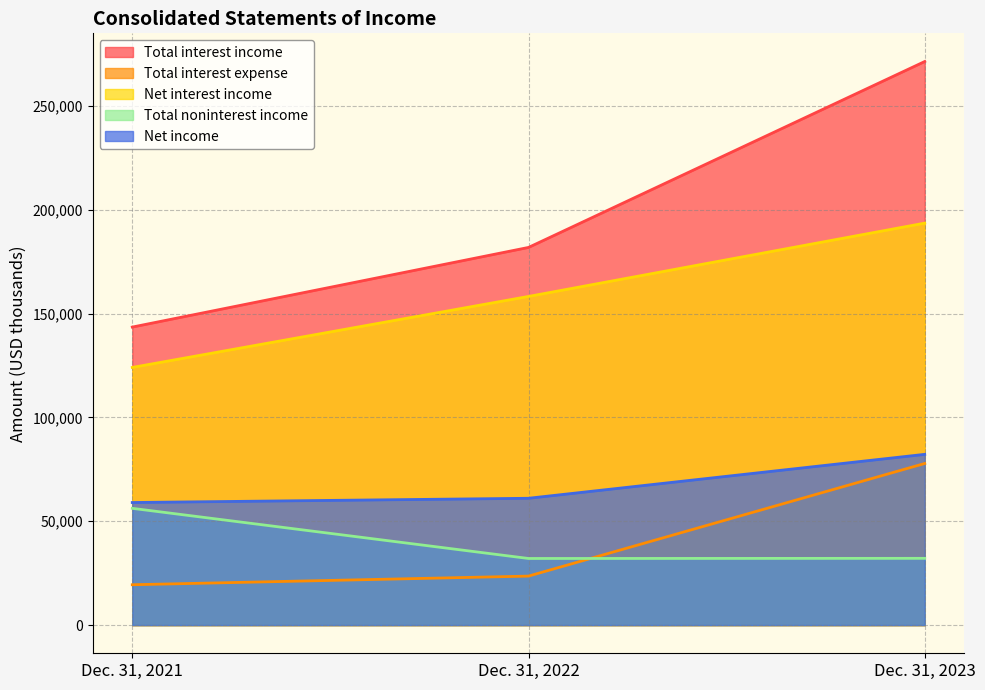

Which series has the largest total across all categories?

Total interest income